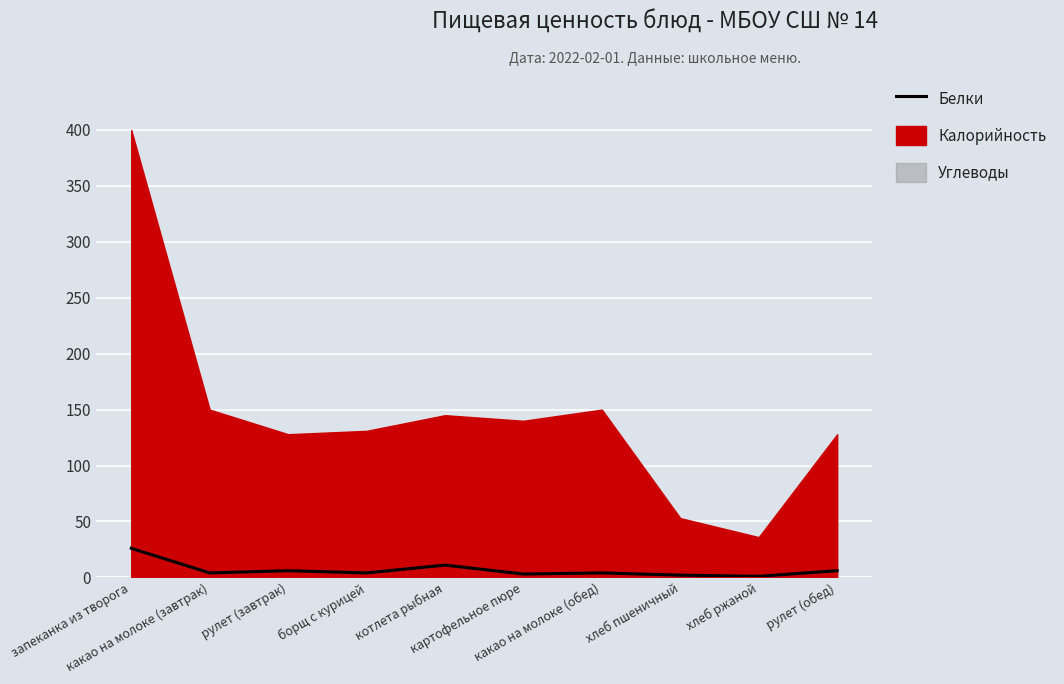

List the labels in order of value, smallest first.

хлеб ржаной, хлеб пшеничный, картофельное пюре, какао на молоке (завтрак), борщ с курицей, какао на молоке (обед), рулет (завтрак), рулет (обед), котлета рыбная, запеканка из творога